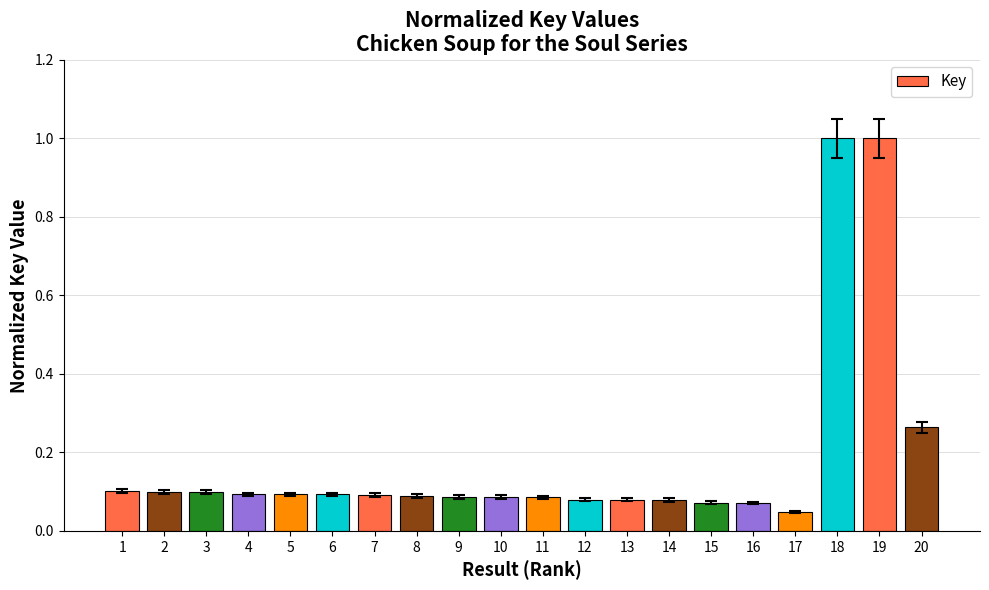

What is the sum of all values?

3.7